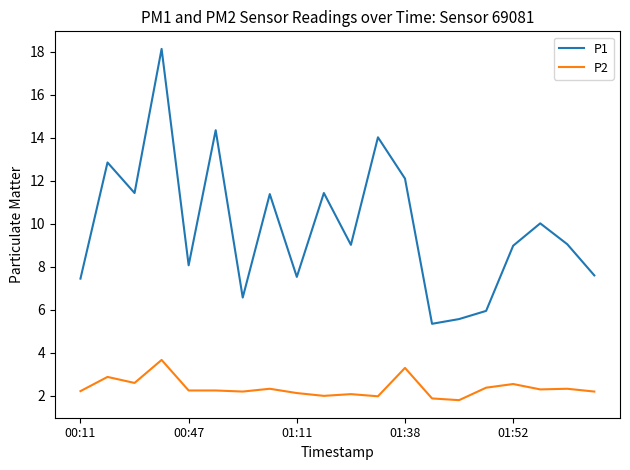

True or false: P1 and P2 cross at least once.

False